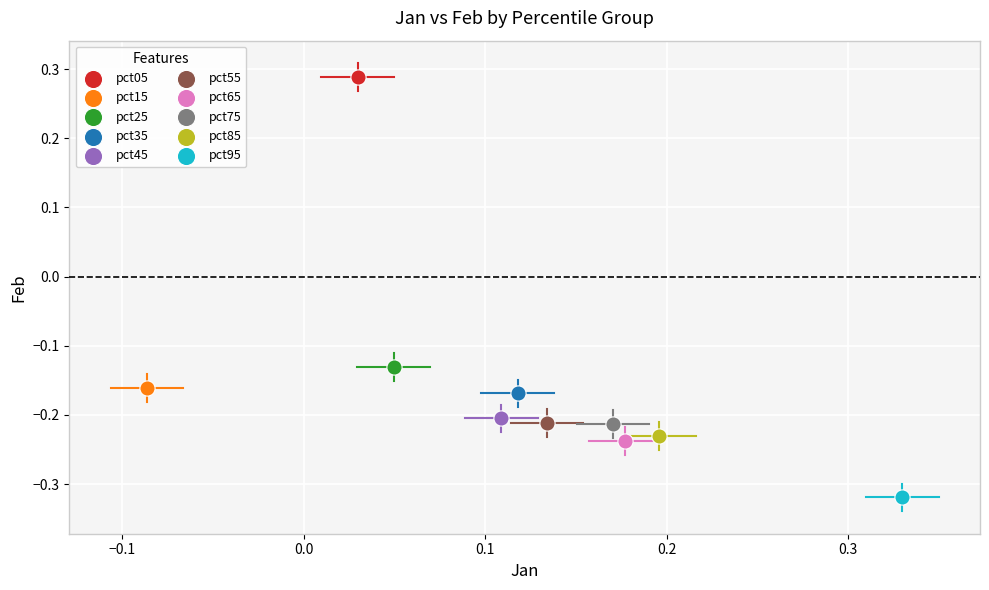

Which series contains the highest Y value?

pct05